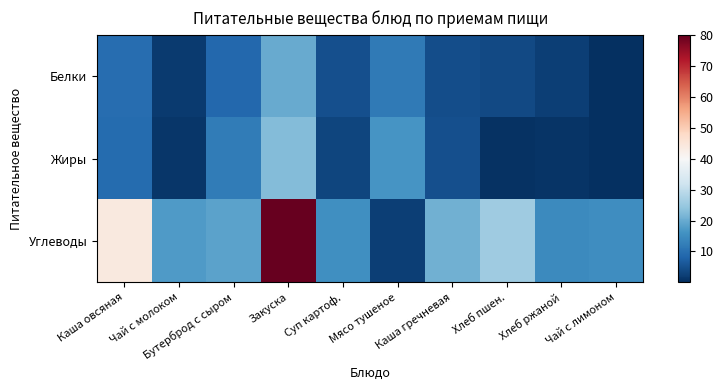

Which series changed the most between Закуска and Мясо тушеное?

Углеводы